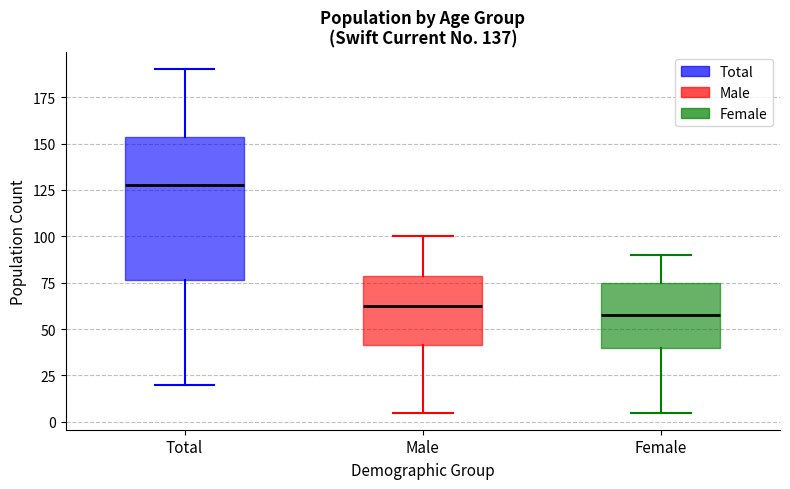

Which box's median line is the highest?

Total